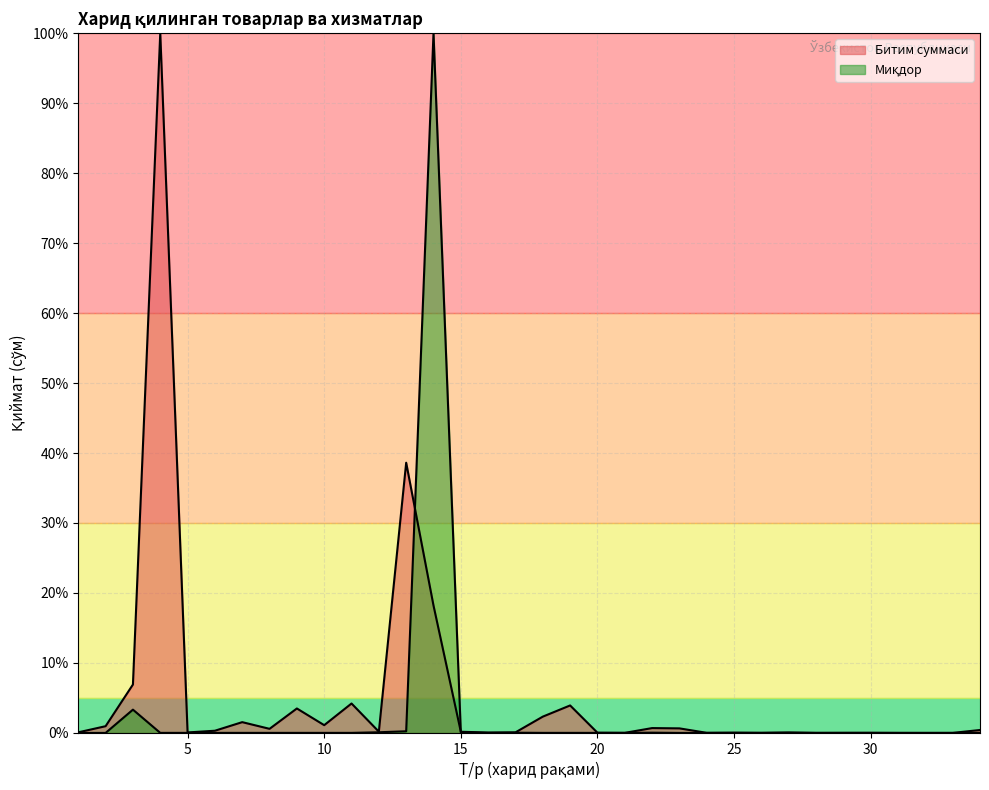

What is the average value of the Битим суммаси series?

5.4